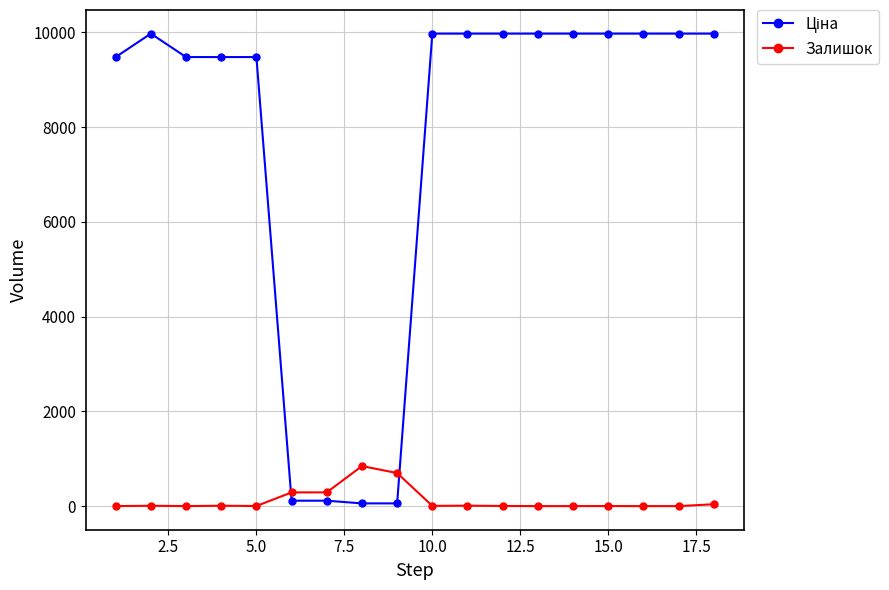

What is the difference between the maximum and minimum values in the Залишок series?

845.0